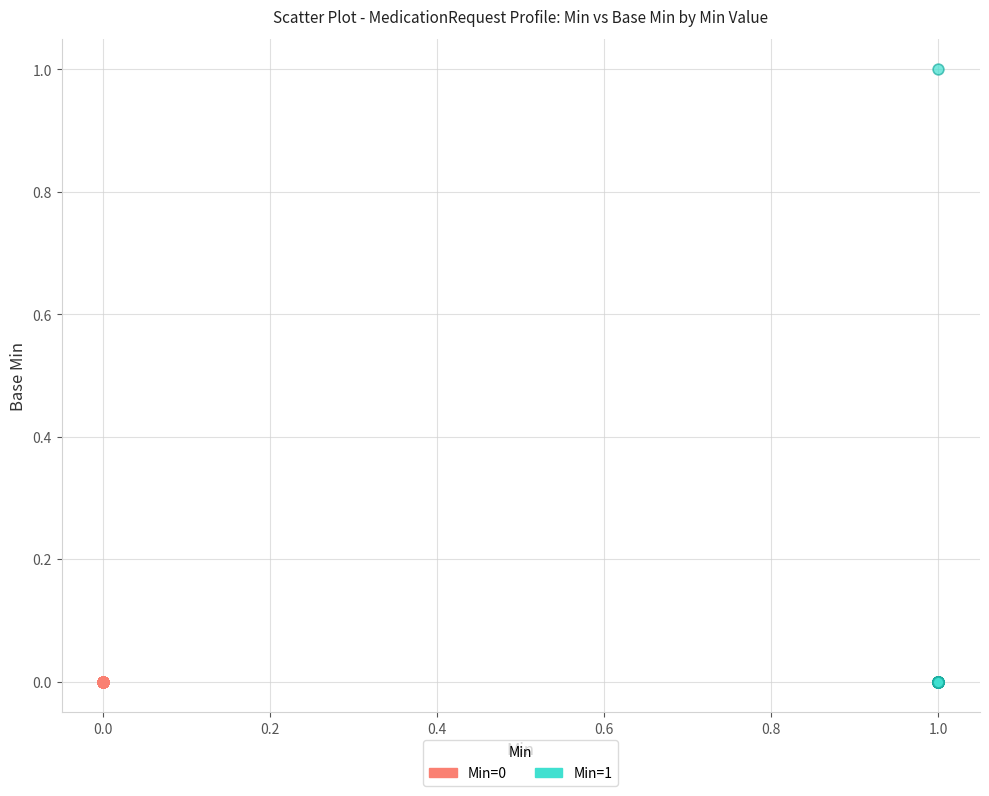

Which series contains the highest Y value?

Min=1